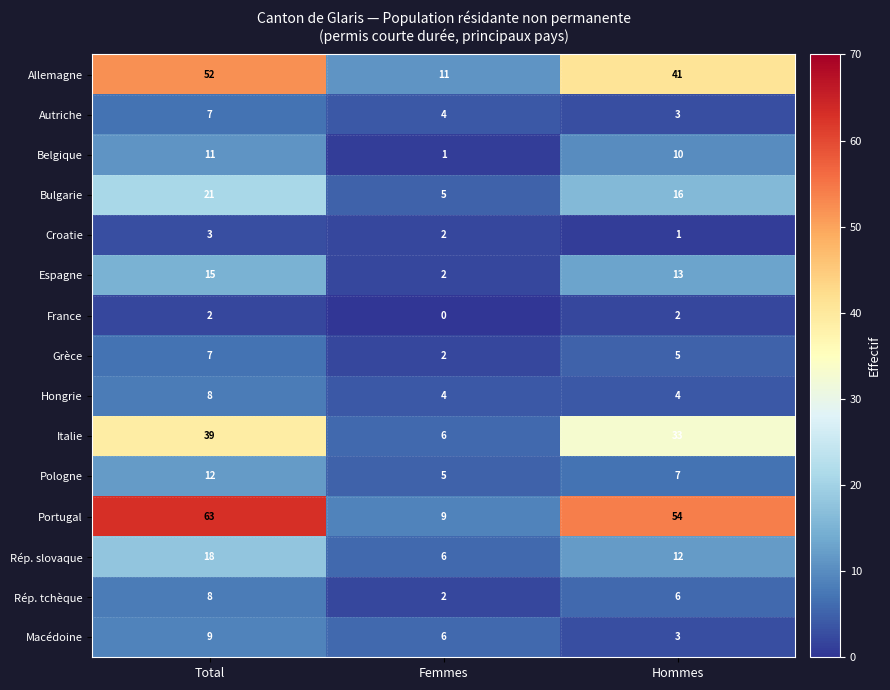

What is the difference between the maximum and minimum values in the Allemagne series?

41